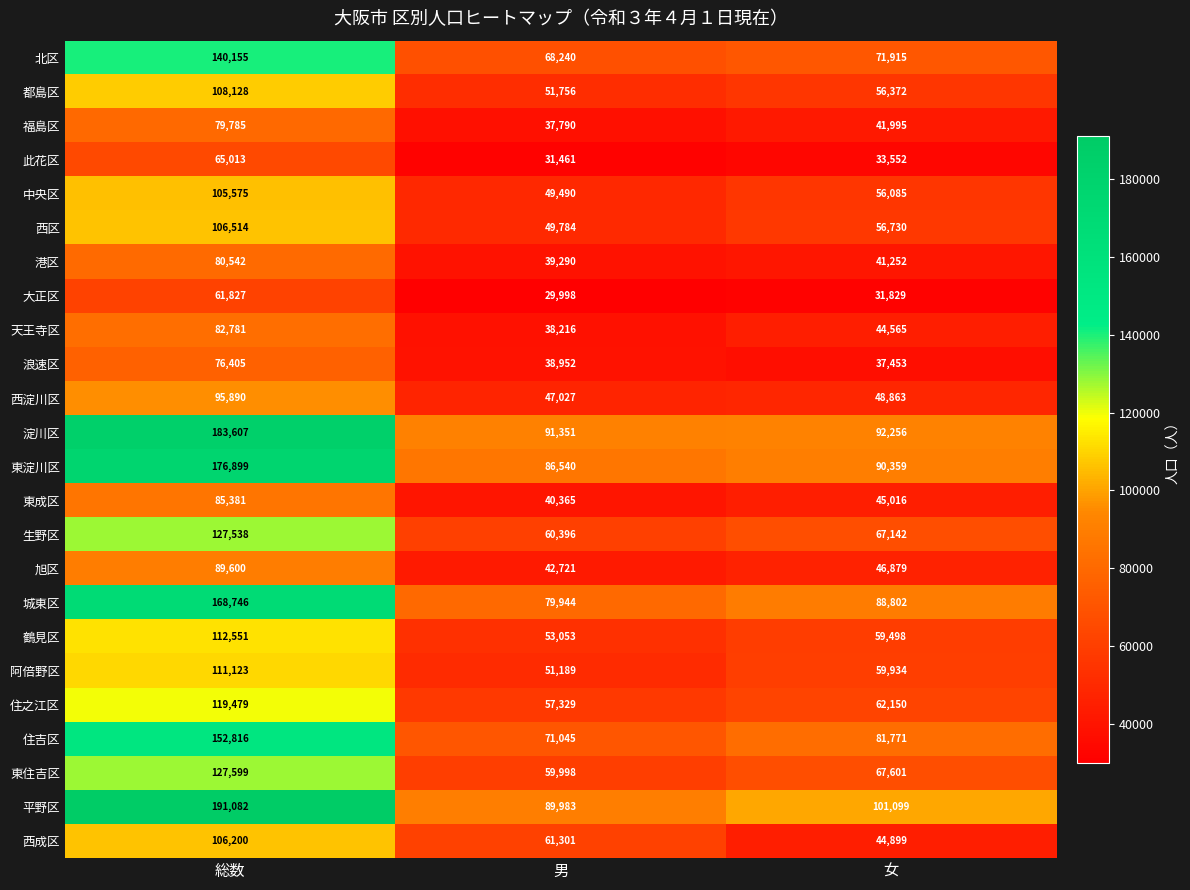

At which category is the sum across all series the highest?

総数